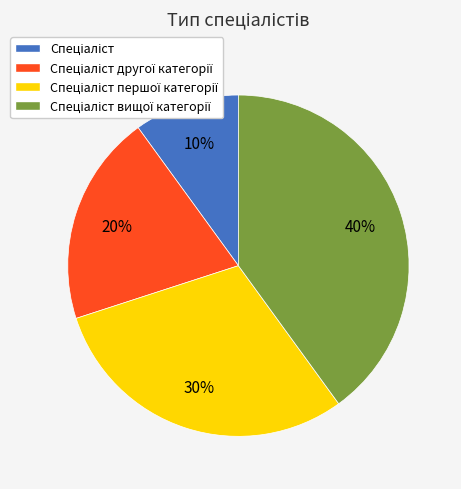

Does any single category account for the majority?

No